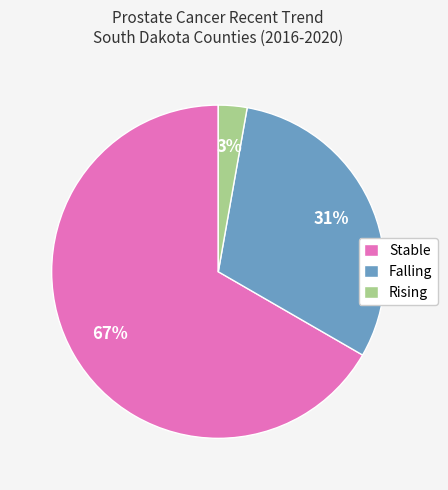

To the nearest percent, what is the combined percentage of Stable and Rising?

69%